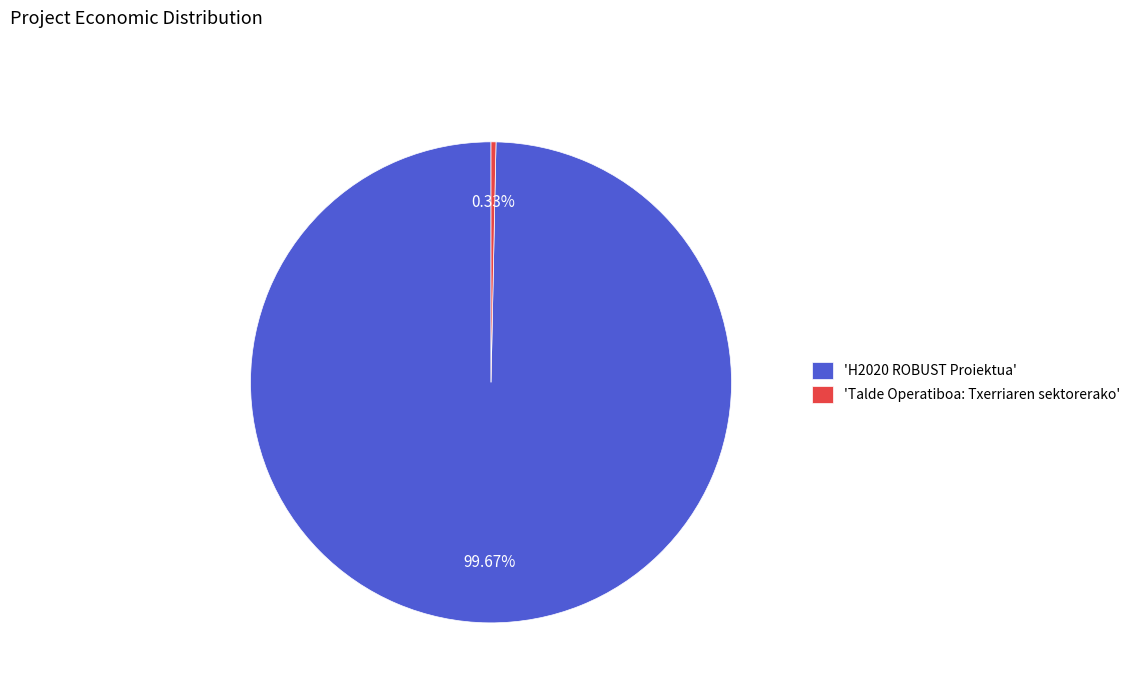

Is there a majority slice in this chart?

Yes